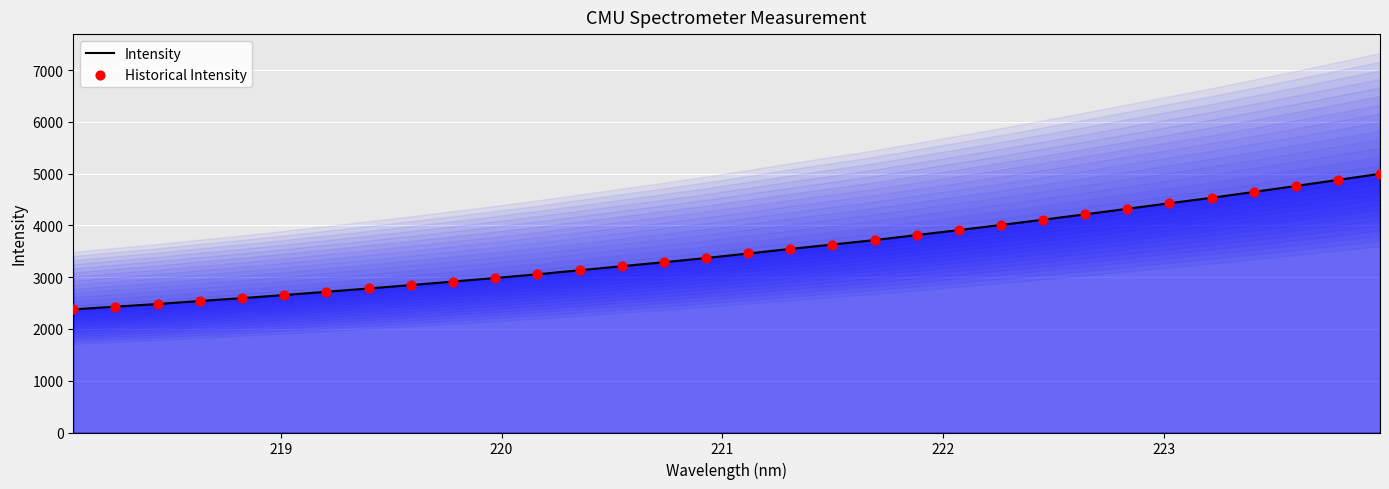

What are all the series names shown in the legend?

Intensity, Historical Intensity